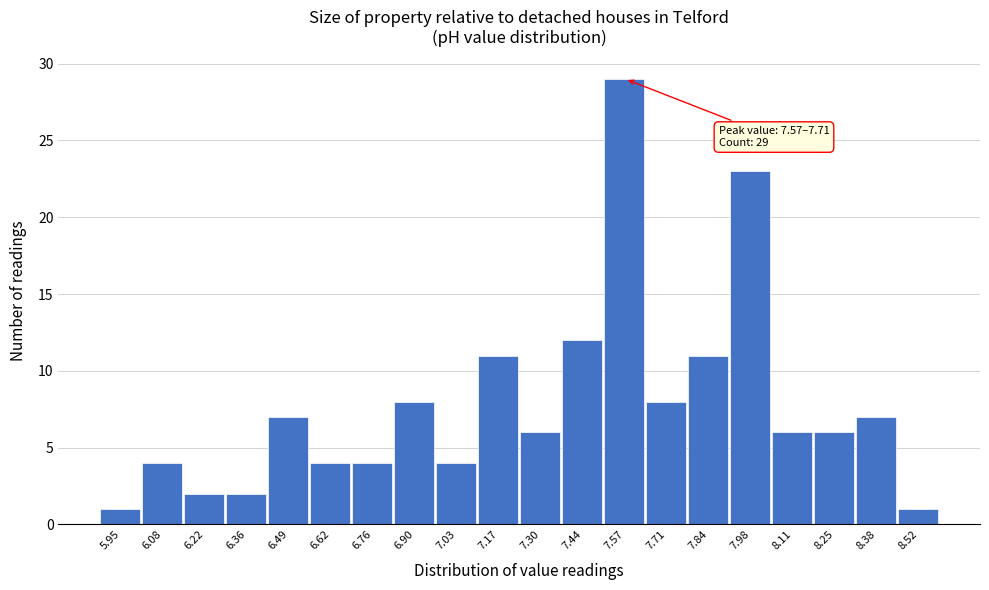

Reading left to right, what are all the values shown in this chart?

1	4	2	2	7	4	4	8	4	11	6	12	29	8	11	23	6	6	7	1